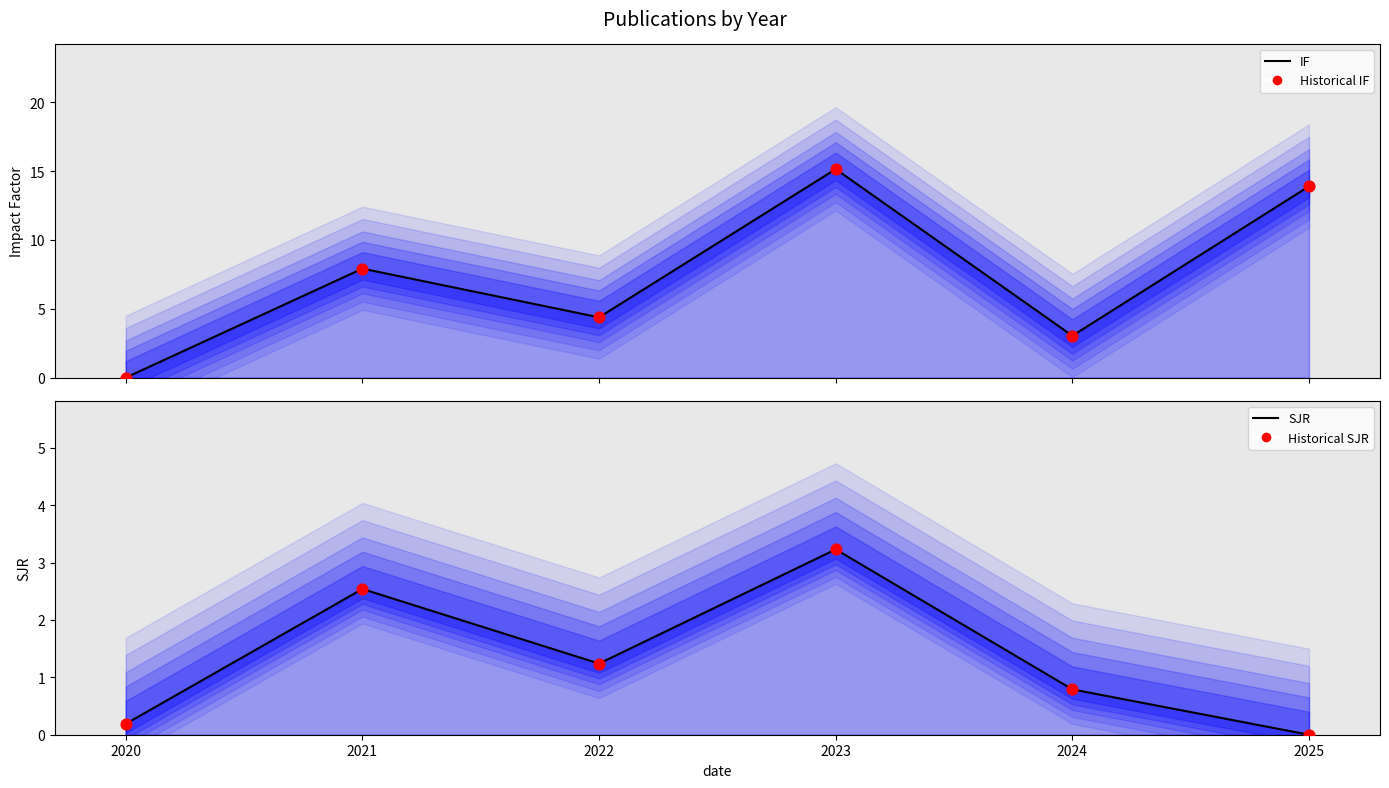

Which series reaches the maximum Y coordinate?

IF line